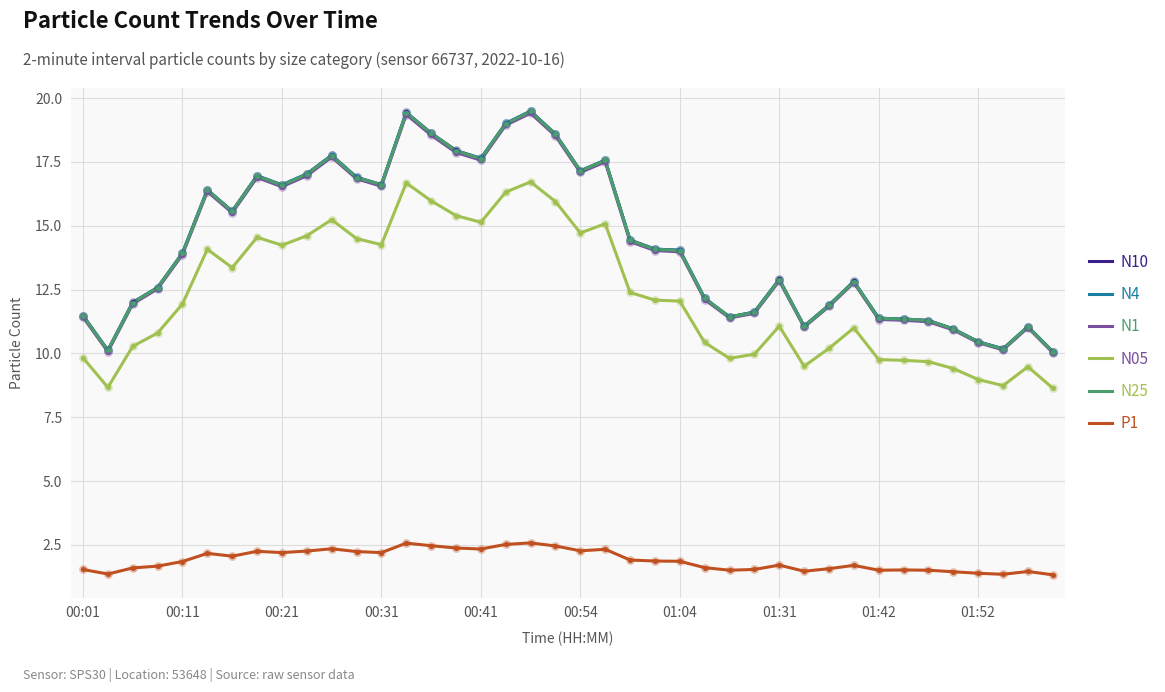

True or false: N05 and N1 intersect in this chart.

False